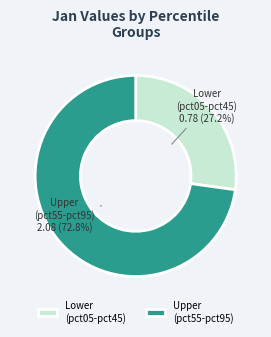

Does any single category account for the majority?

Yes